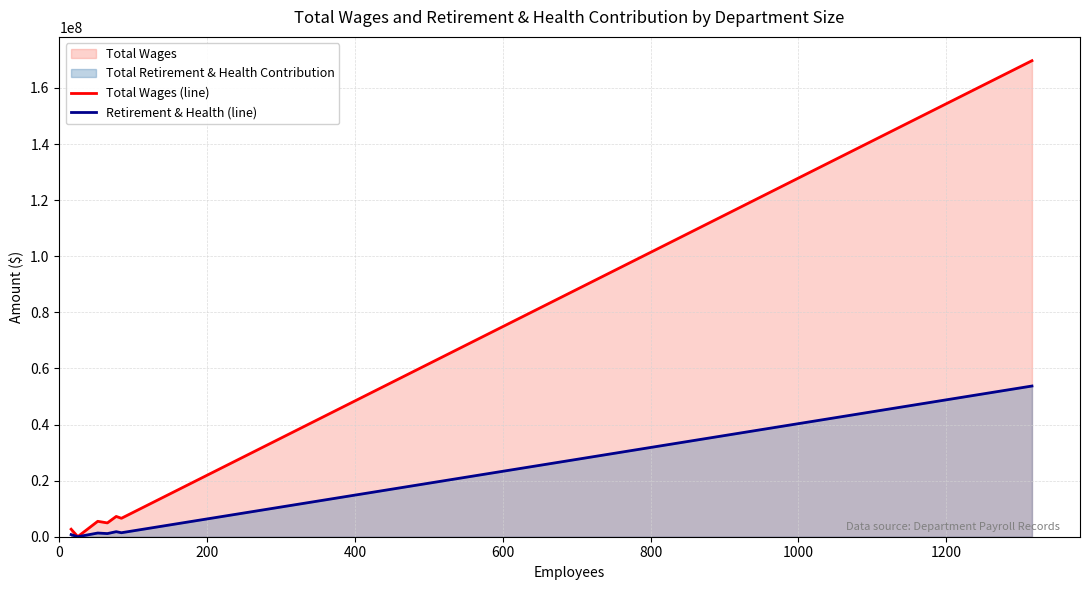

What is the value of the Retirement & Health (line) point at the 3rd from the left?

1317865